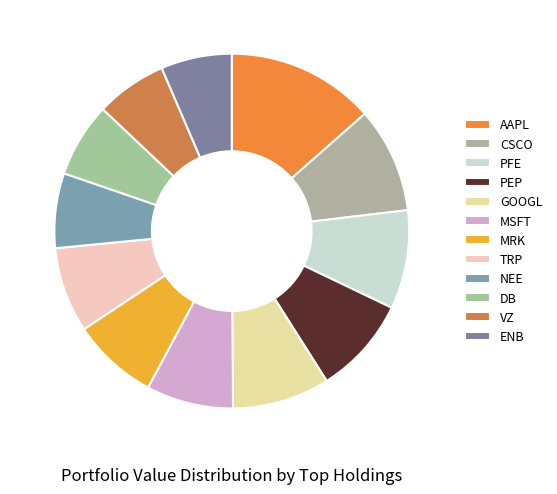

Does TRP represent more than half of the total?

No